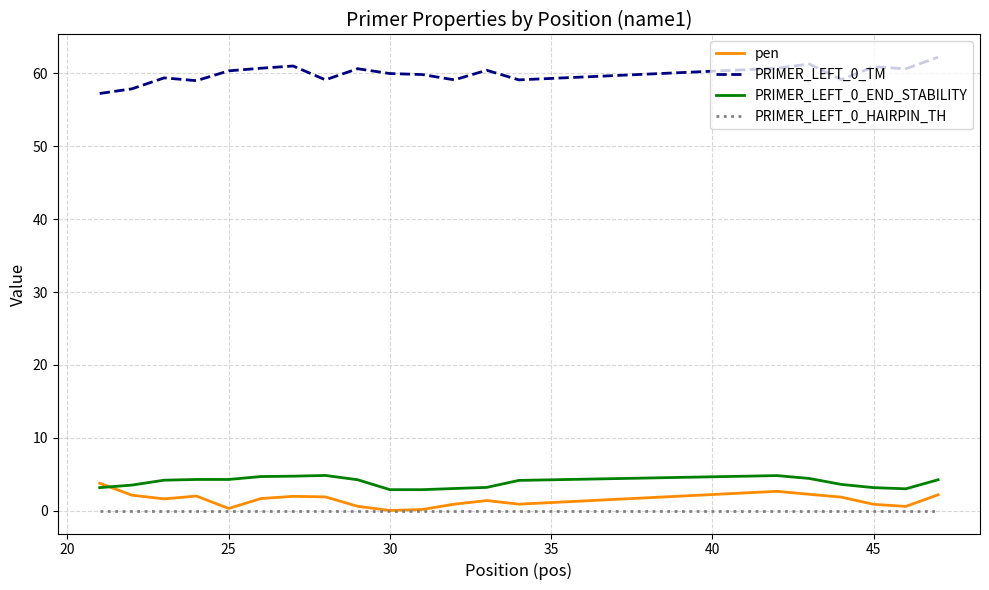

True or false: PRIMER_LEFT_0_TM and PRIMER_LEFT_0_END_STABILITY cross at least once.

False